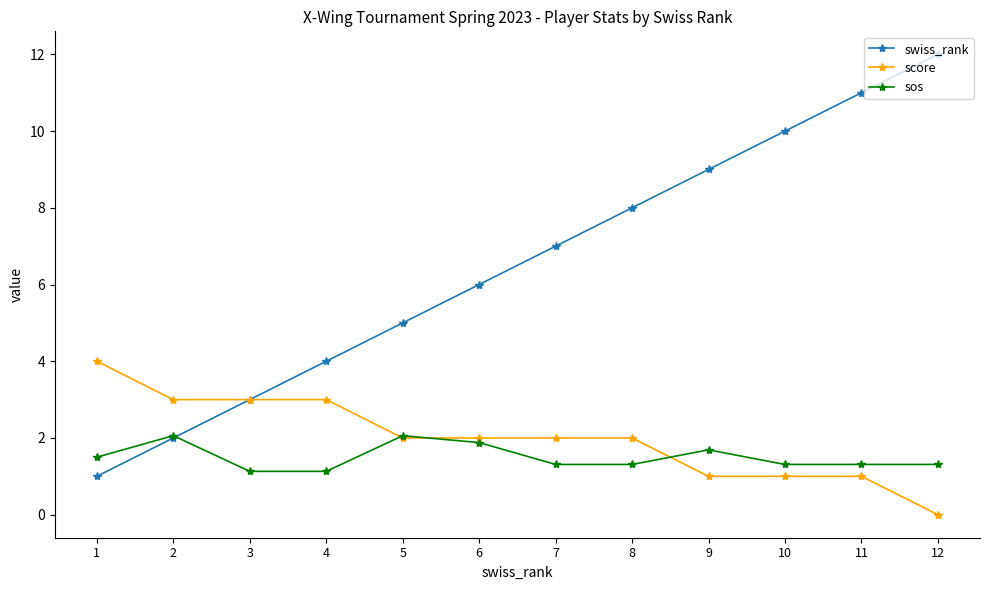

How many data points in swiss_rank are less than 7?

6